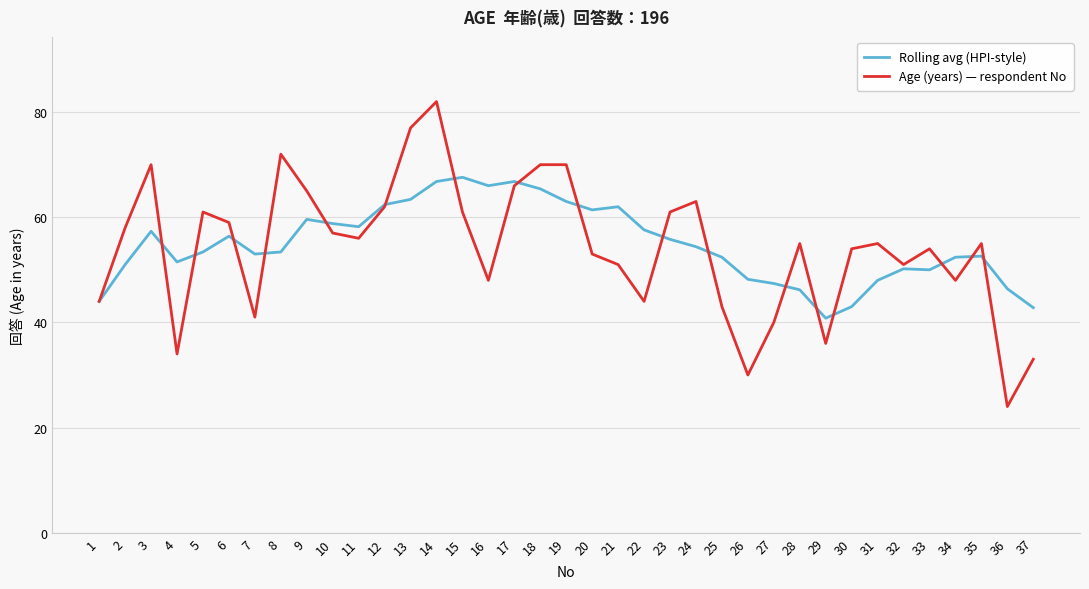

What is the sum of the Age (years) — respondent No values at 20 and 13?

130.0